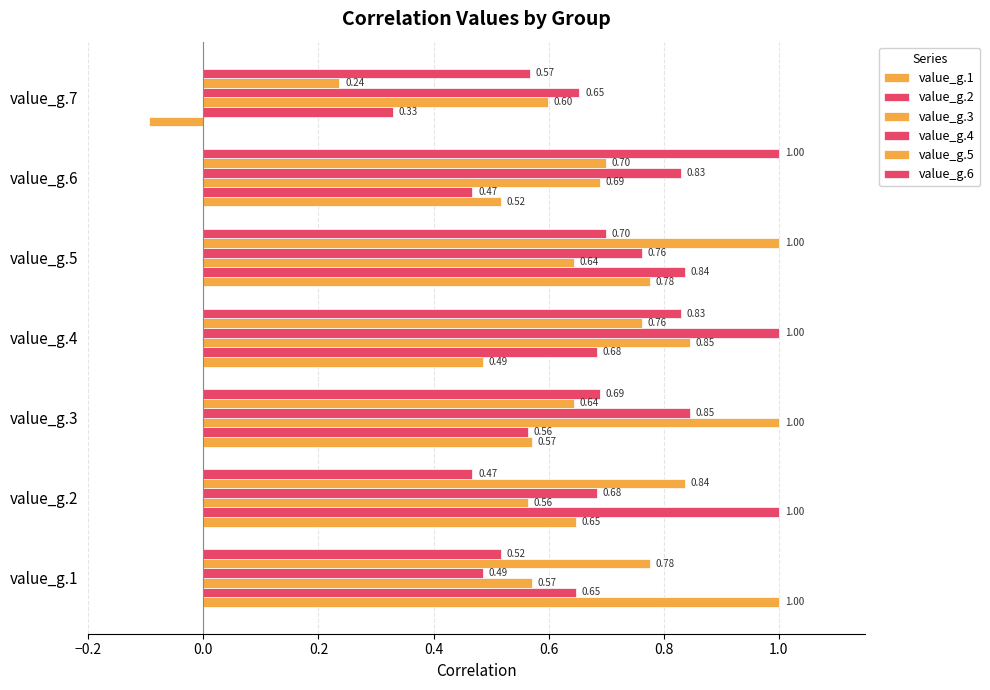

How many values in value_g.1 are above zero?

6